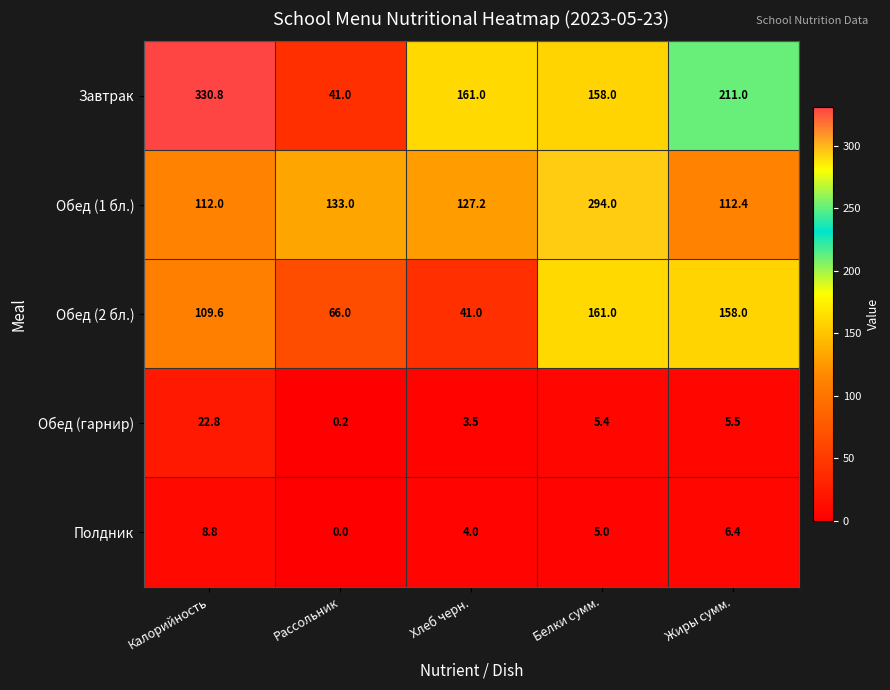

What is the difference between the highest and lowest values at Хлеб черн.?

157.5